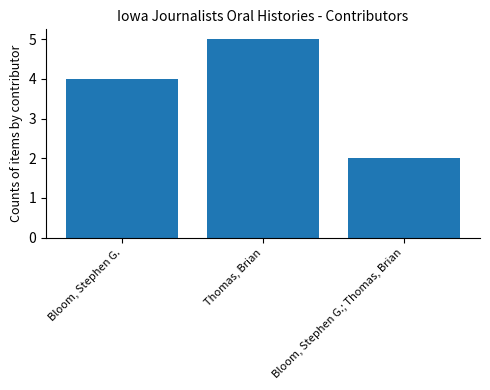

Read the value at Bloom, Stephen G..

4